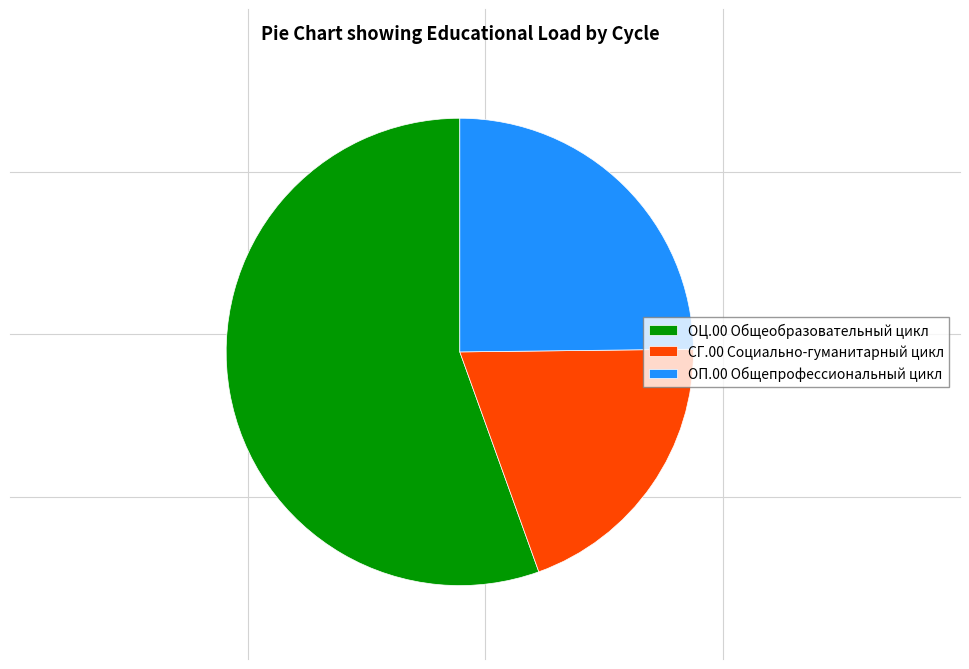

What is the ratio of the value at СГ.00 Социально-гуманитарный цикл to the value at ОЦ.00 Общеобразовательный цикл?

0.4